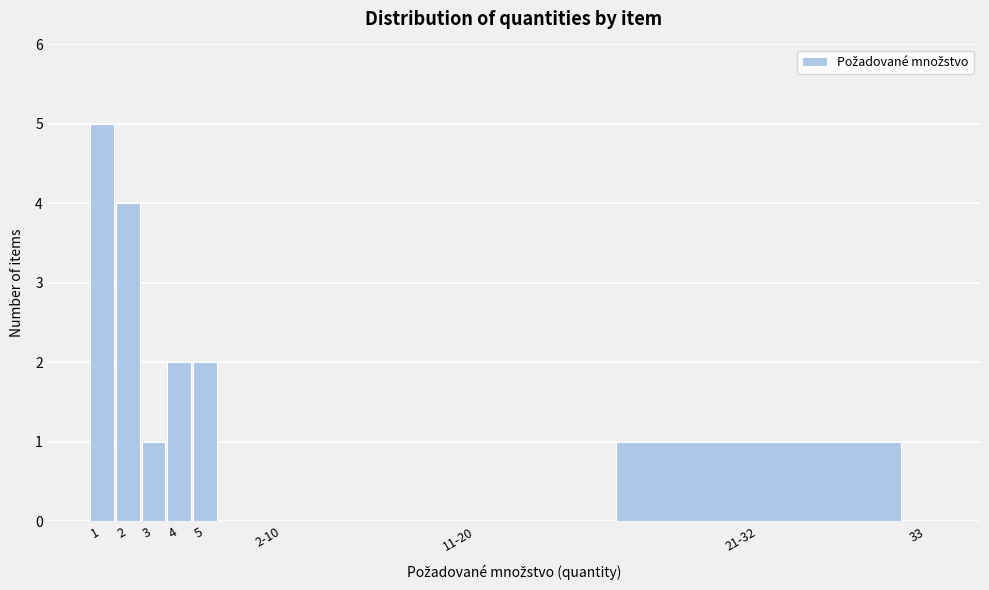

Reading right to left, transcribe all the data shown in this chart.

33=0	21-32=1	11-20=0	2-10=0	5=2	4=2	3=1	2=4	1=5